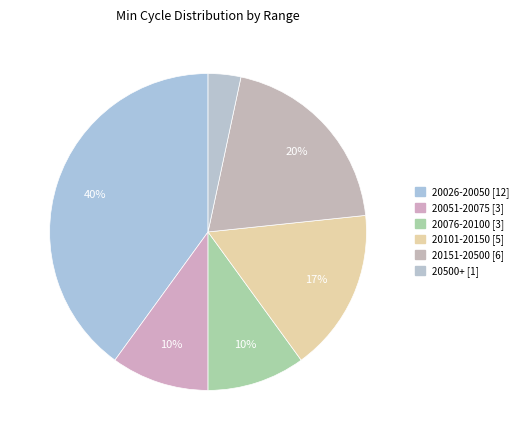

How many slices are in this pie chart?

6